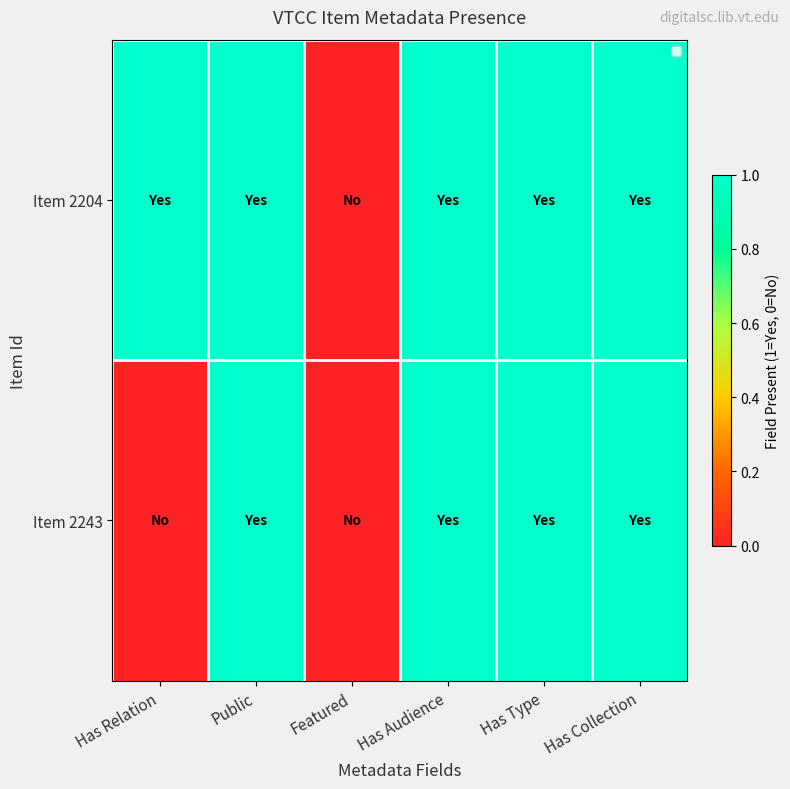

List the series in order of their overall mean, highest first.

Item 2204, Item 2243